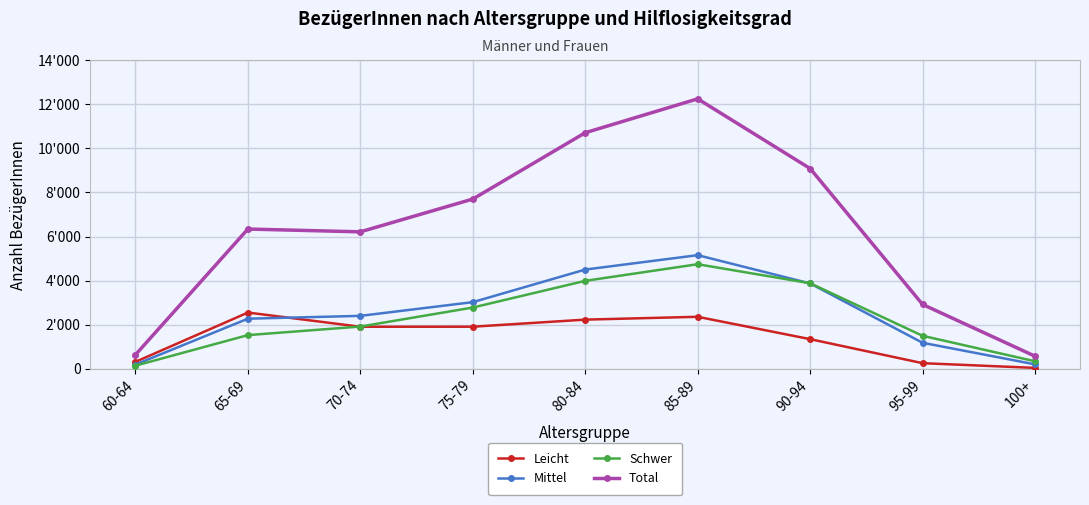

Count the Mittel values in the range 1175 to 3869.

5